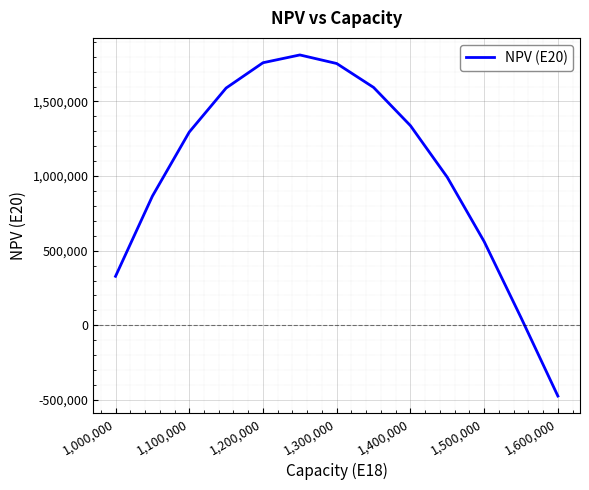

What is the smallest value displayed?

-473675.6